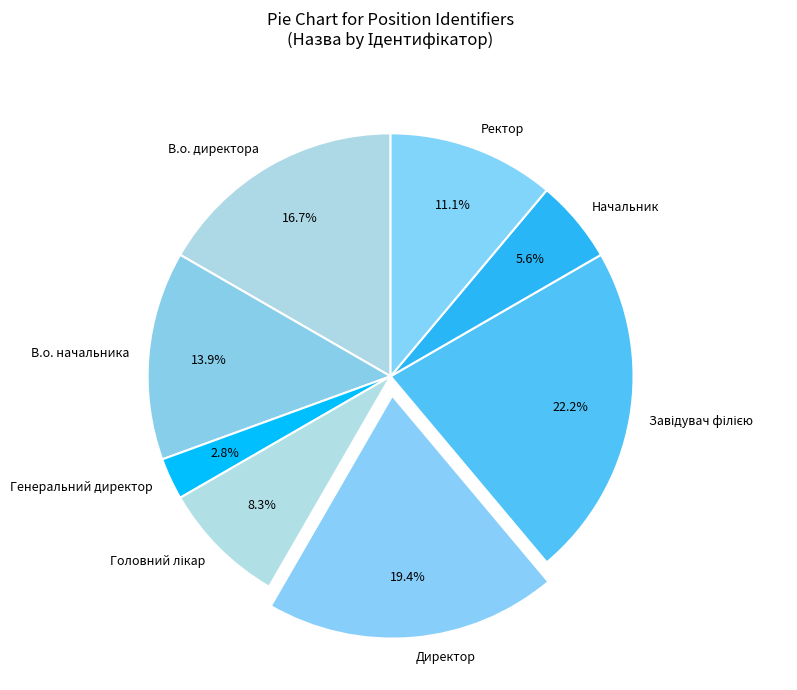

The Директор slice represents 10% of the pie. True or false?

False